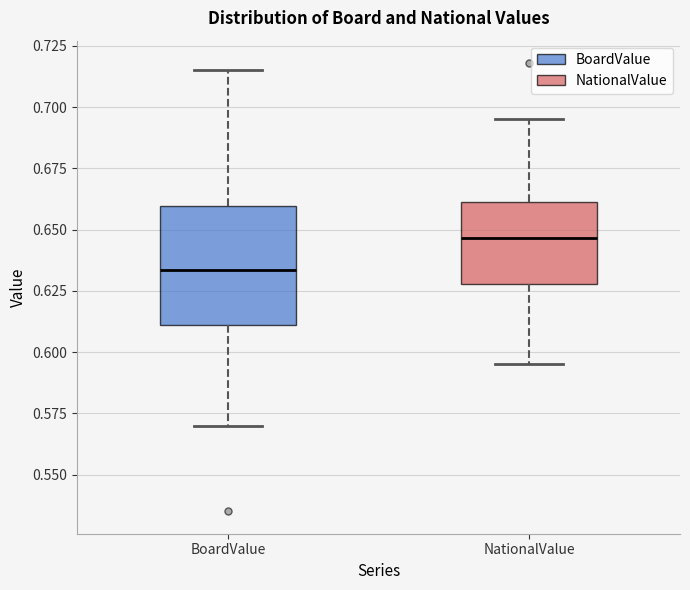

Reading left to right, transcribe this box plot: for each box, give where its median line is, the range the box spans, and where its two whiskers end, as read against the y-axis. The values are not printed on the chart, so give them approximately, as read against the axis.

BoardValue: median 0.635, box 0.610 to 0.660, whiskers 0.570 to 0.715
NationalValue: median 0.645, box 0.630 to 0.660, whiskers 0.595 to 0.695